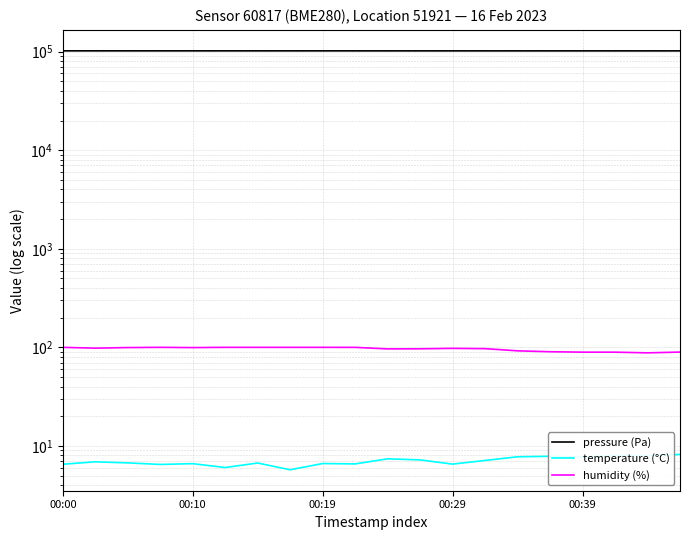

Reading left to right, transcribe all the data shown in this chart.

pressure (Pa): 101784.9	101783.7	101779.0	101773.4	101765.2	101763.9	101764.5	101764.9	101763.1	101753.8	101744.4	101736.9	101734.5	101726.6	101726.2	101723.8	101728.3	101723.4	101726.1	101723.7
temperature (°C): 6.5	6.9	6.7	6.5	6.6	6.0	6.7	5.7	6.6	6.6	7.4	7.2	6.5	7.1	7.8	7.8	7.7	8.0	8.0	8.2
humidity (%): 100.0	98.1	99.5	100.0	99.4	100.0	100.0	100.0	100.0	99.9	96.5	96.7	97.7	97.0	92.2	90.3	89.4	89.4	88.0	89.6